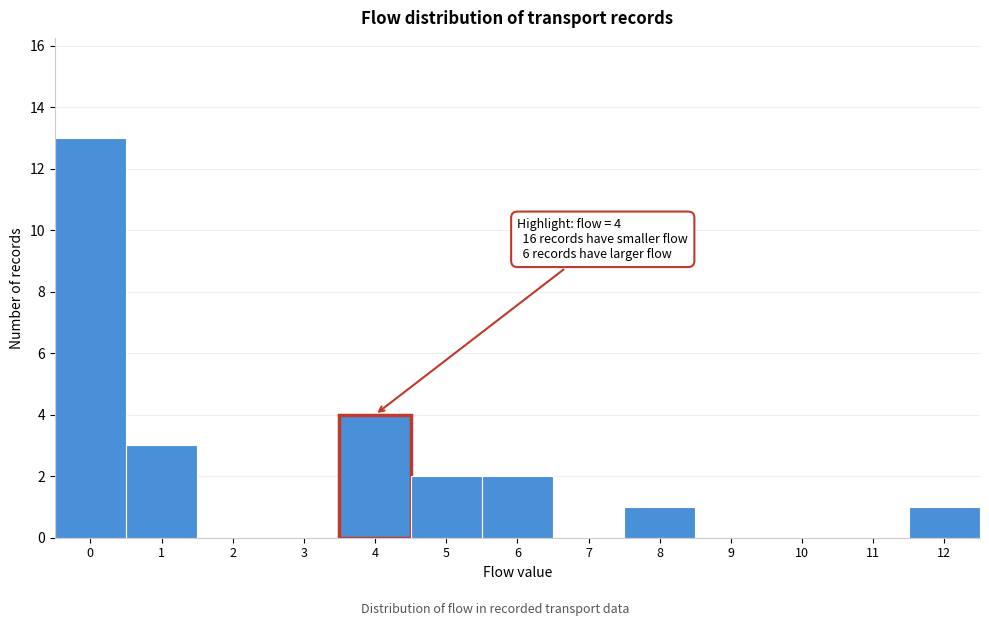

Over which range of the x-axis is the bar tallest?

-0.5 to 0.5